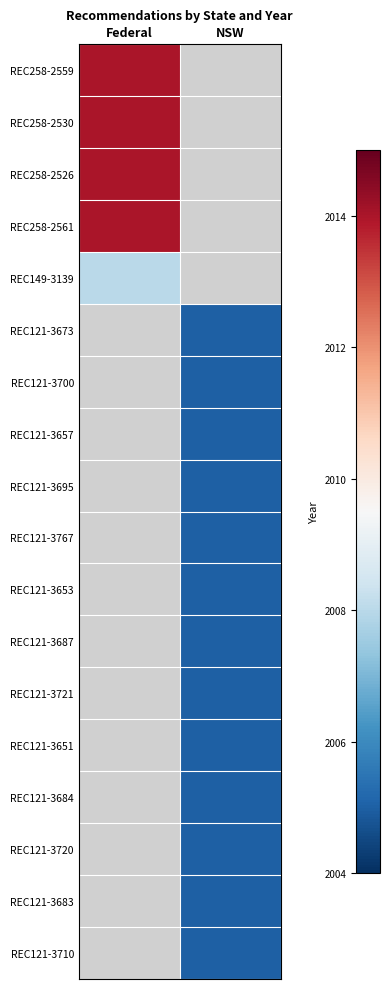

The value of REC258-2561 at Federal is 1383.1. True or false?

False